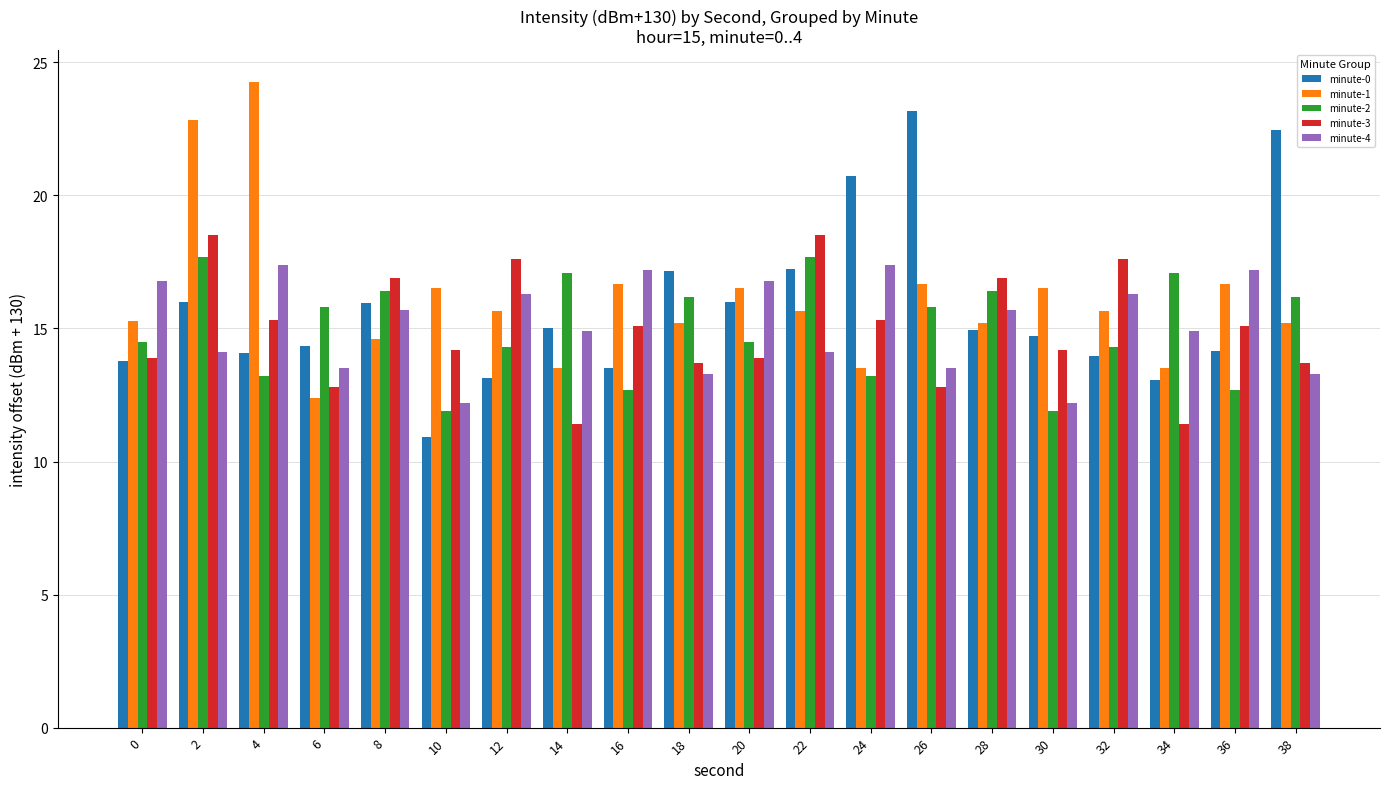

List the series in order of their peak value, lowest first.

minute-4, minute-2, minute-3, minute-0, minute-1